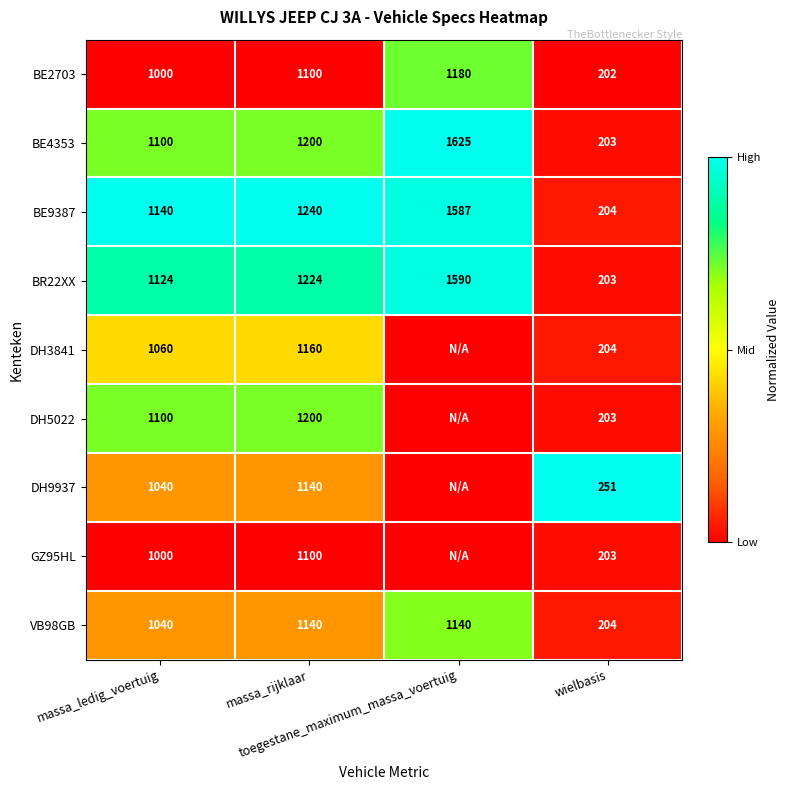

What is the sum of all BE2703 values?

3482